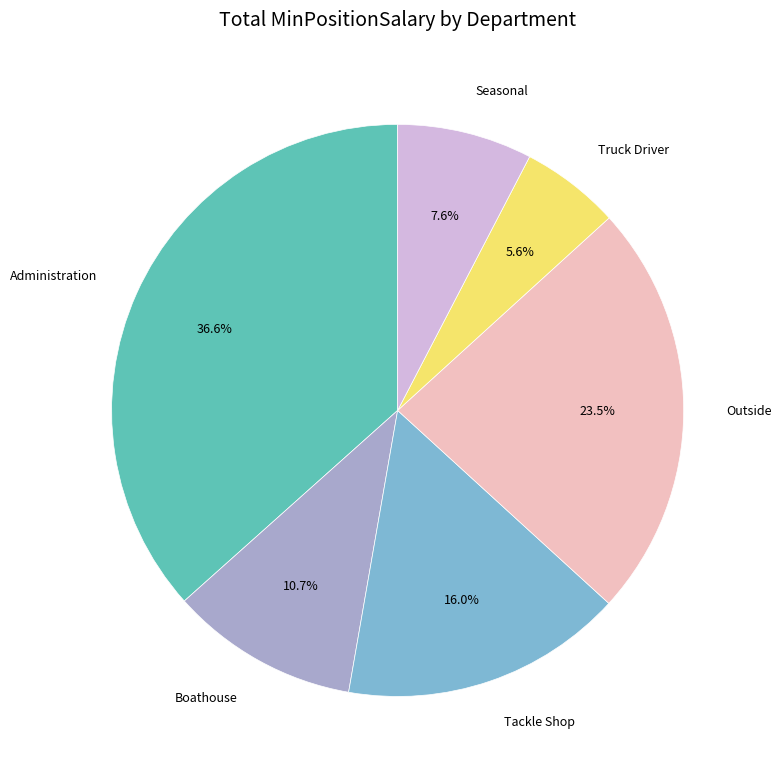

Does any single category account for the majority?

No